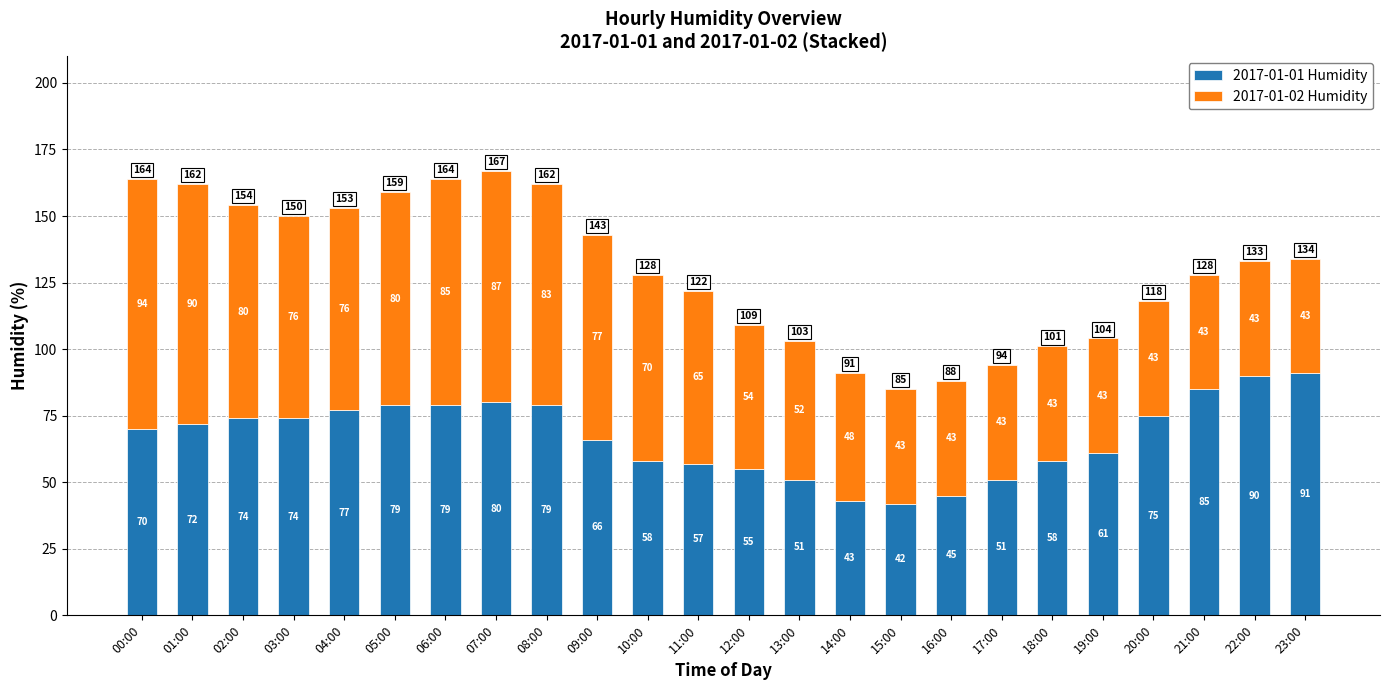

Reading left to right, list the values for the 2017-01-01 Humidity series.

70	72	74	74	77	79	79	80	79	66	58	57	55	51	43	42	45	51	58	61	75	85	90	91